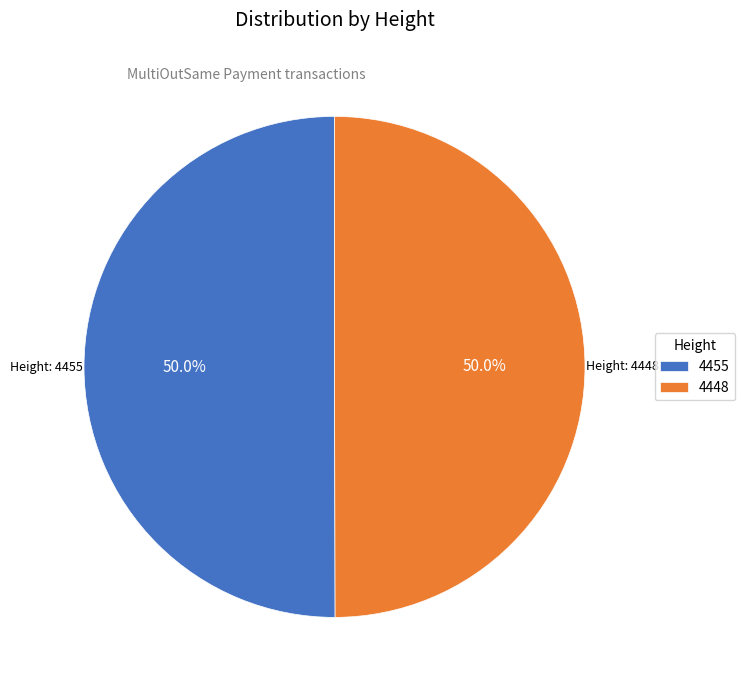

To the nearest percent, what is the combined percentage of 4455 and 4448?

100%